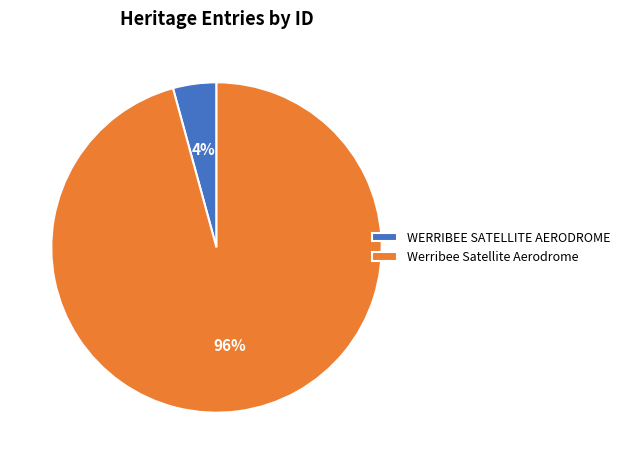

Count the number of slices in the pie.

2